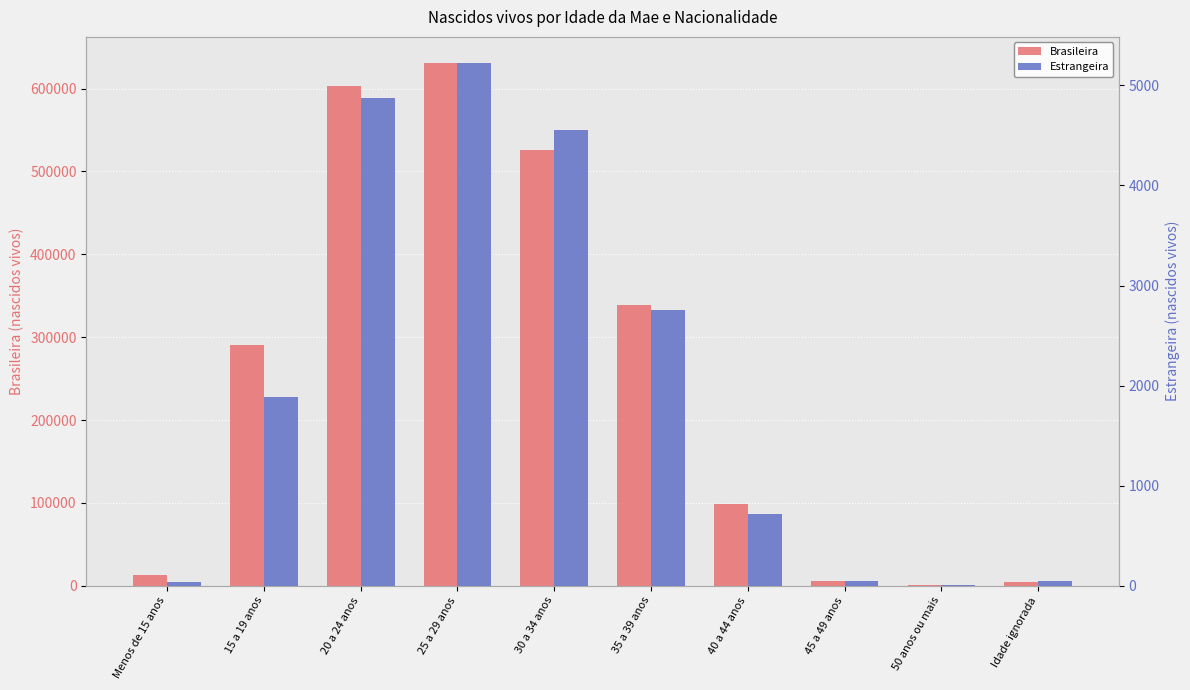

What is the label of the 5th bar from the left?

30 a 34 anos